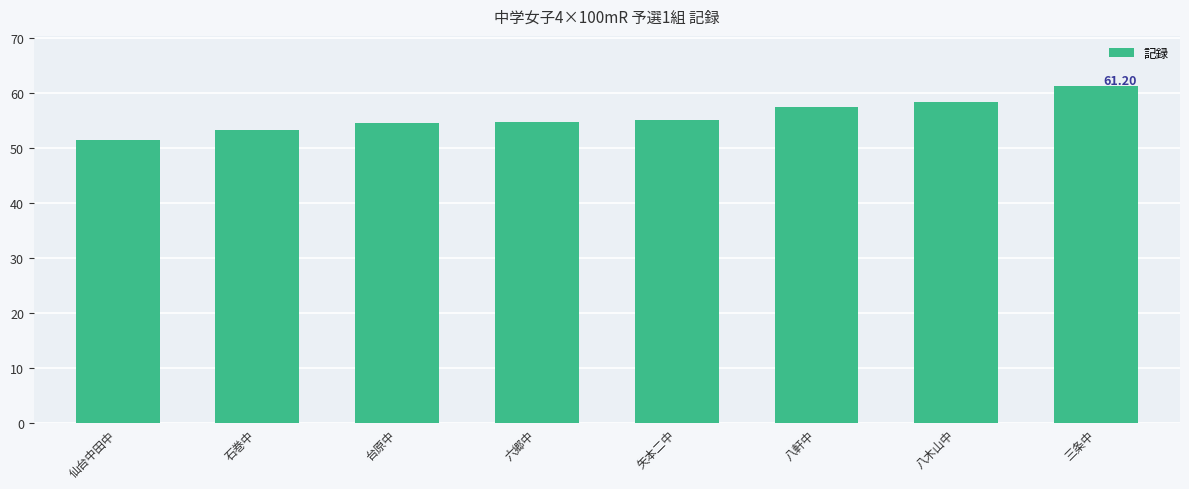

What is the sum of the values at 六郷中 and 矢本二中?

109.8